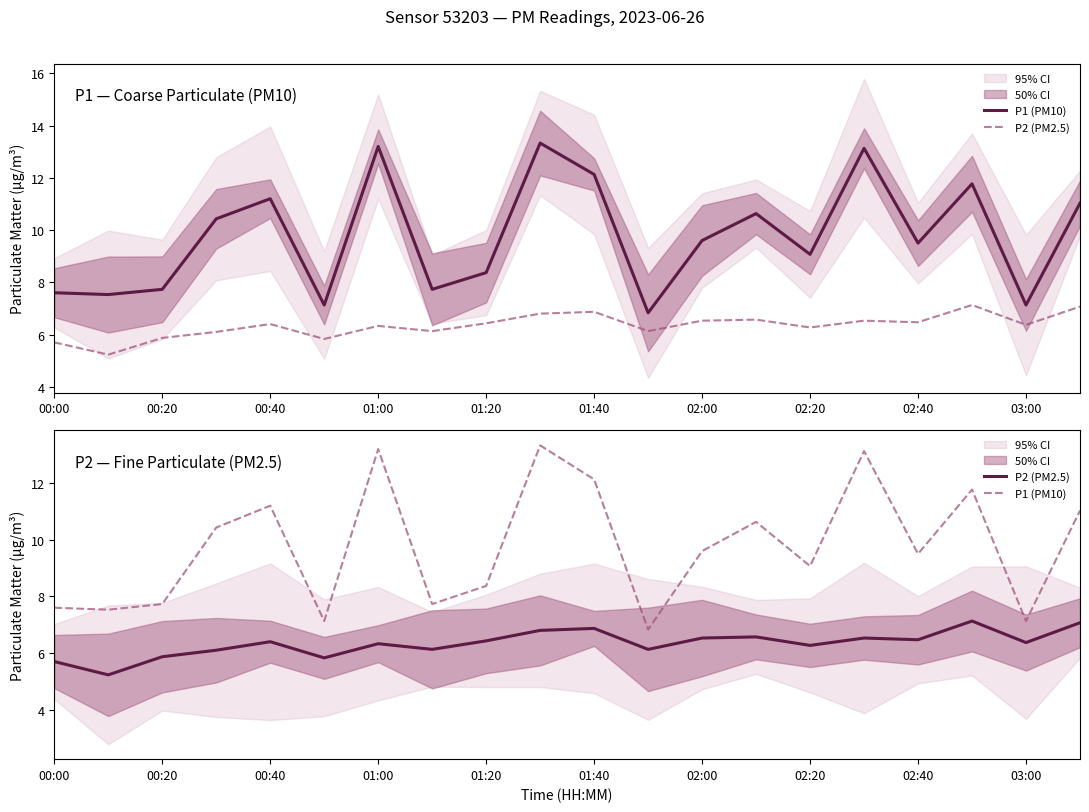

Rank the series at 00:00 from lowest to highest value.

P2 (PM2.5), P1 (PM10)